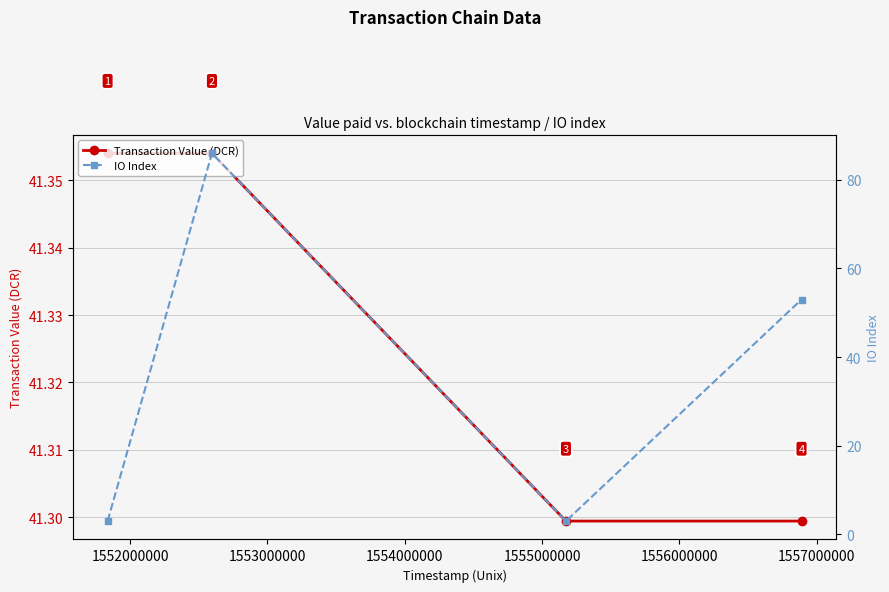

What is the minimum value for Transaction Value (DCR)?

41.3